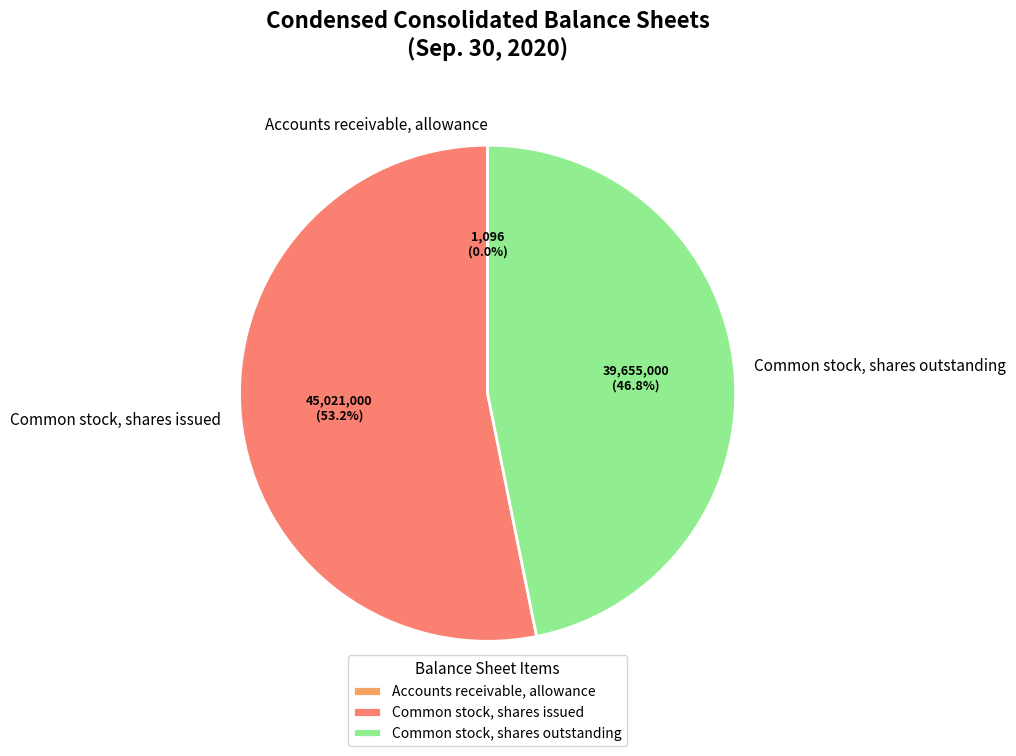

To the nearest percent, what is the difference between the largest and smallest slice percentages?

53%